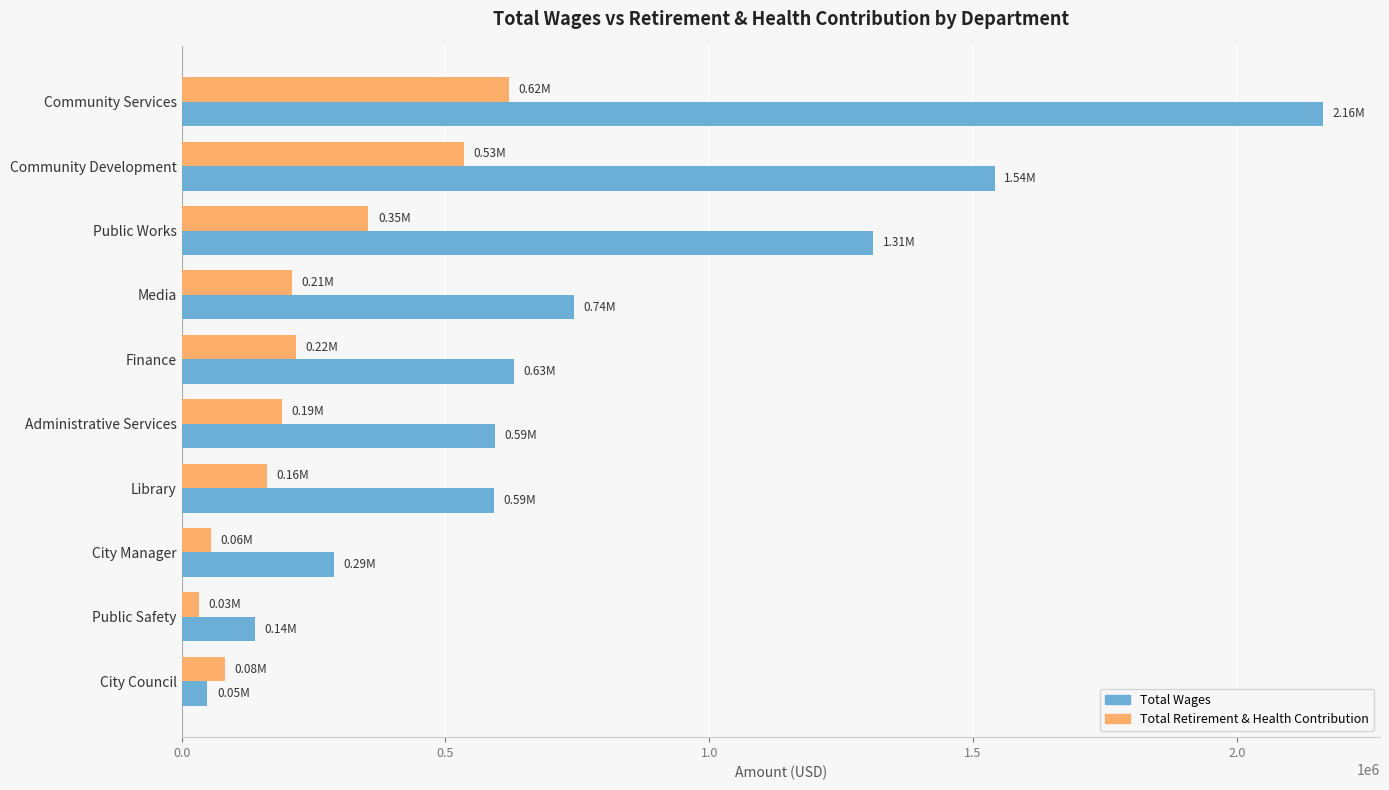

Which series has the largest total across all categories?

Total Wages